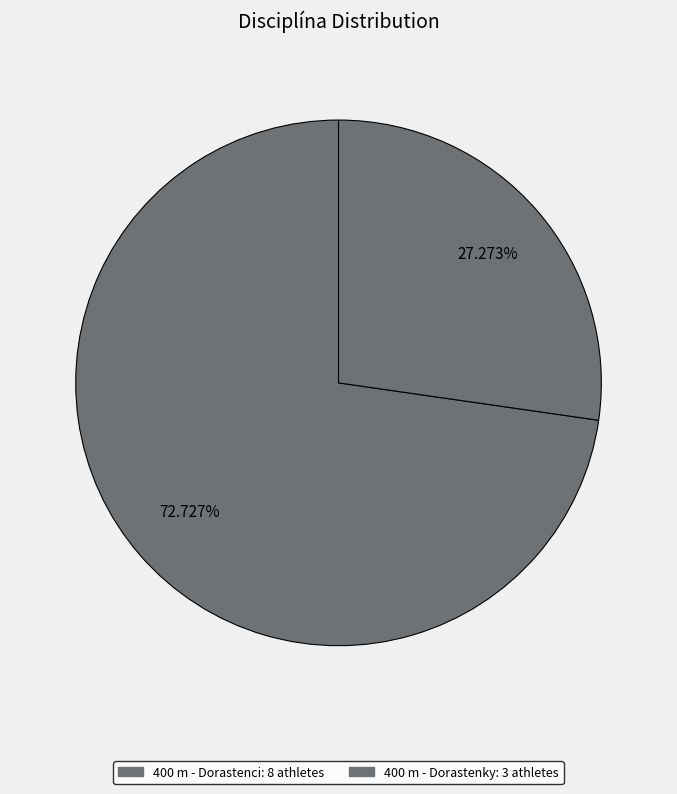

Is it true that 400 m - Dorastenky is 27% of the pie?

True